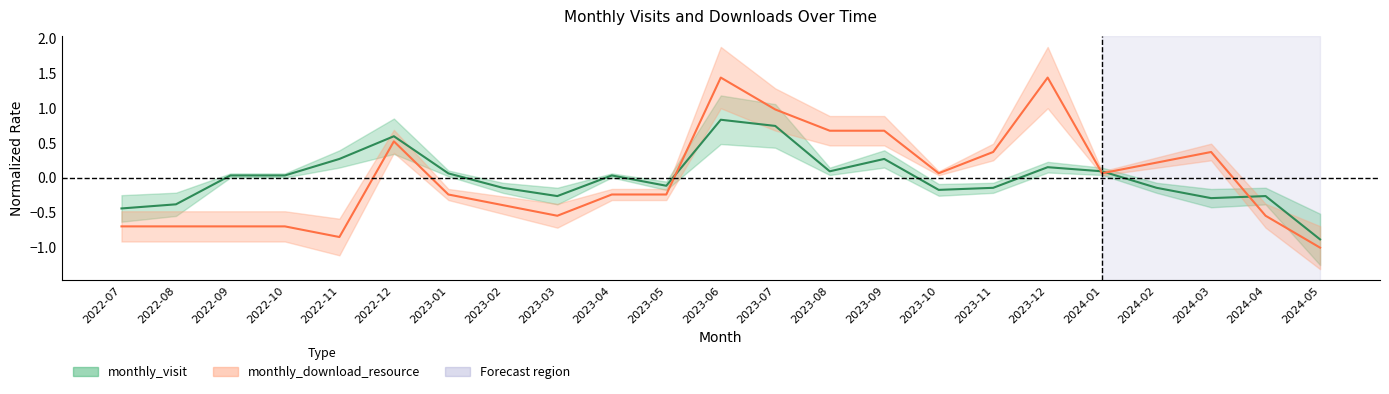

Between 2023-03 and 2023-08, which series saw the biggest shift?

monthly_download_resource (line)